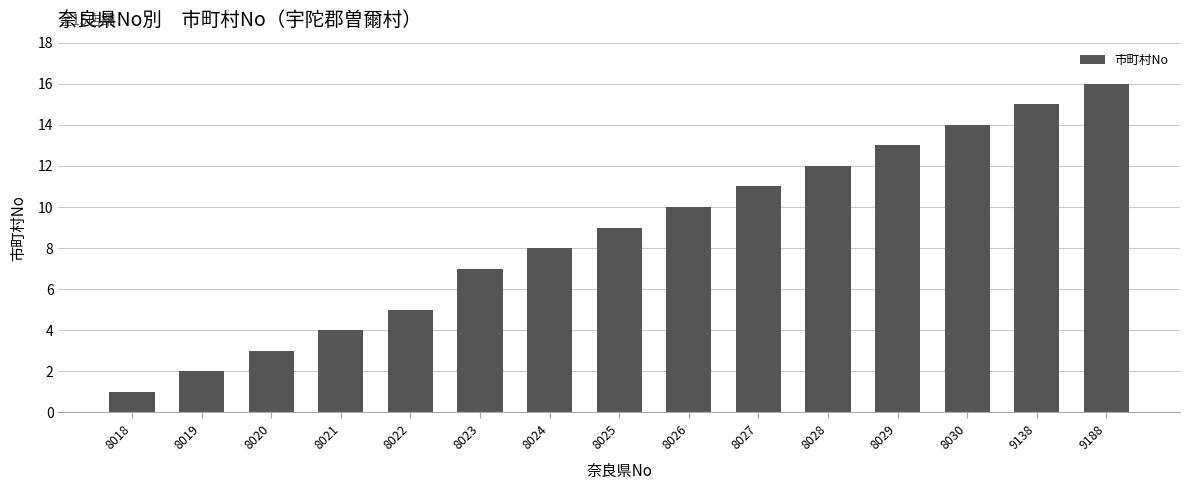

Reading left to right, transcribe all the data shown in this chart.

1	2	3	4	5	7	8	9	10	11	12	13	14	15	16